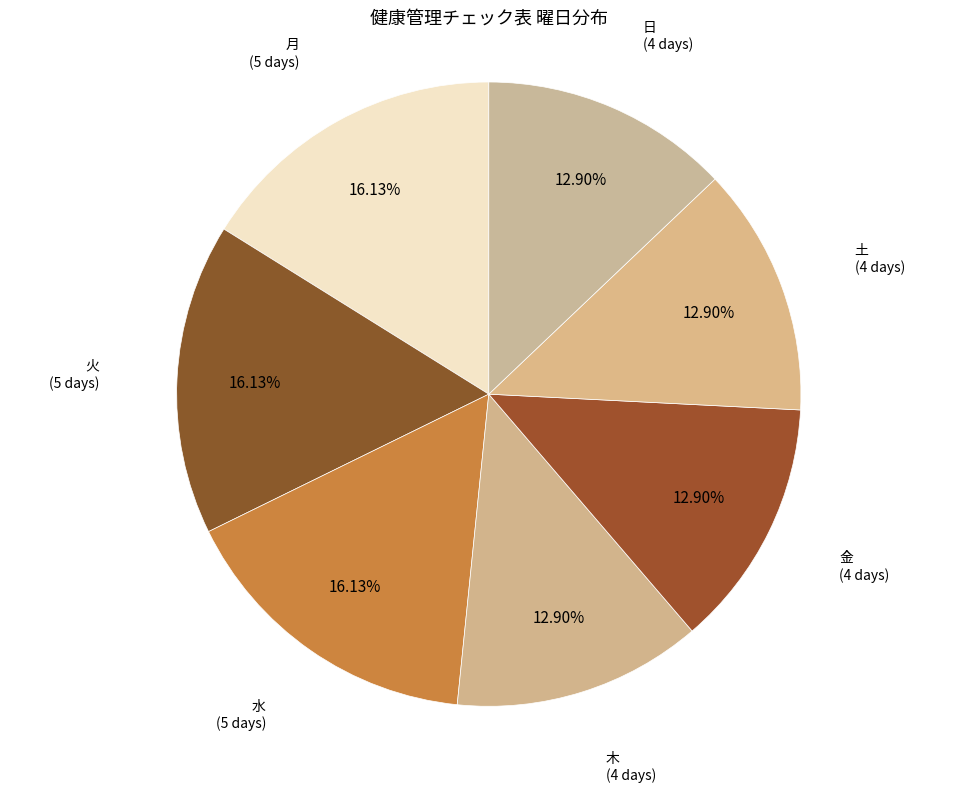

How many segments does this pie chart have?

7